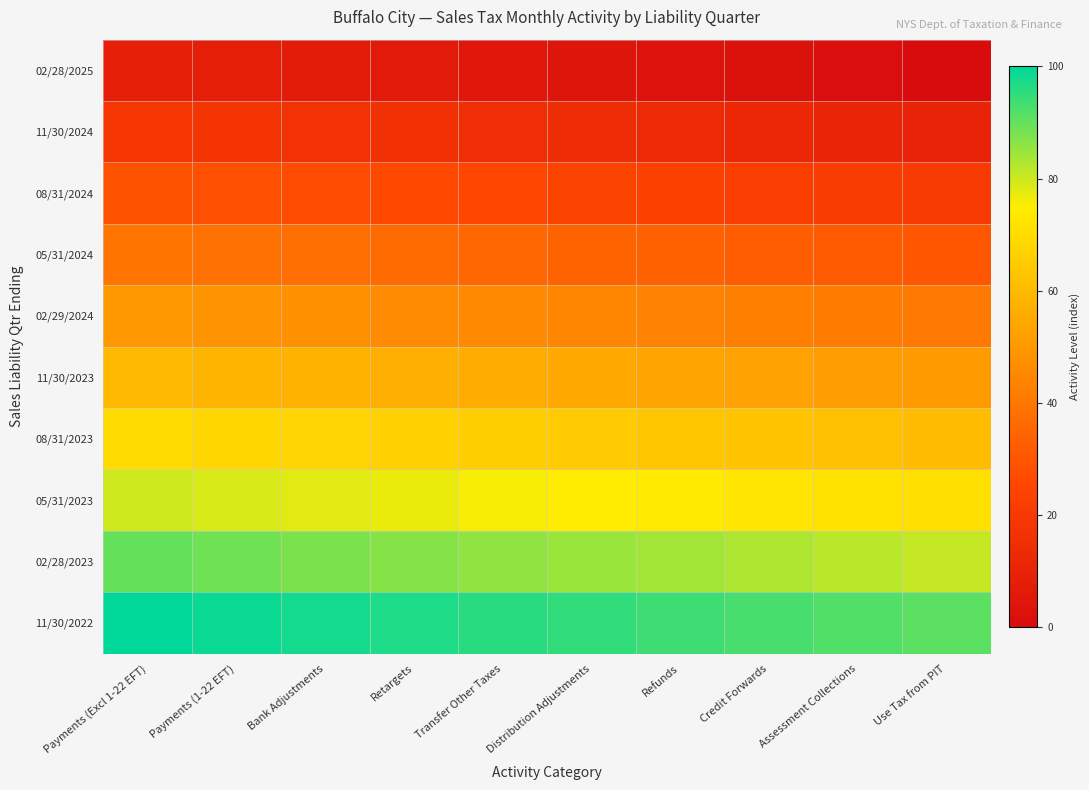

Reading right to left, list all the values displayed in this chart.

02/28/2025: Use Tax from PIT=0.0	Assessment Collections=1.0	Credit Forwards=2.0	Refunds=3.0	Distribution Adjustments=4.0	Transfer Other Taxes=5.1	Retargets=6.1	Bank Adjustments=7.1	Payments (1-22 EFT)=8.1	Payments (Excl 1-22 EFT)=9.1
11/30/2024: Use Tax from PIT=10.1	Assessment Collections=11.1	Credit Forwards=12.1	Refunds=13.1	Distribution Adjustments=14.1	Transfer Other Taxes=15.2	Retargets=16.2	Bank Adjustments=17.2	Payments (1-22 EFT)=18.2	Payments (Excl 1-22 EFT)=19.2
08/31/2024: Use Tax from PIT=20.2	Assessment Collections=21.2	Credit Forwards=22.2	Refunds=23.2	Distribution Adjustments=24.2	Transfer Other Taxes=25.3	Retargets=26.3	Bank Adjustments=27.3	Payments (1-22 EFT)=28.3	Payments (Excl 1-22 EFT)=29.3
05/31/2024: Use Tax from PIT=30.3	Assessment Collections=31.3	Credit Forwards=32.3	Refunds=33.3	Distribution Adjustments=34.3	Transfer Other Taxes=35.4	Retargets=36.4	Bank Adjustments=37.4	Payments (1-22 EFT)=38.4	Payments (Excl 1-22 EFT)=39.4
02/29/2024: Use Tax from PIT=40.4	Assessment Collections=41.4	Credit Forwards=42.4	Refunds=43.4	Distribution Adjustments=44.4	Transfer Other Taxes=45.5	Retargets=46.5	Bank Adjustments=47.5	Payments (1-22 EFT)=48.5	Payments (Excl 1-22 EFT)=49.5
11/30/2023: Use Tax from PIT=50.5	Assessment Collections=51.5	Credit Forwards=52.5	Refunds=53.5	Distribution Adjustments=54.5	Transfer Other Taxes=55.6	Retargets=56.6	Bank Adjustments=57.6	Payments (1-22 EFT)=58.6	Payments (Excl 1-22 EFT)=59.6
08/31/2023: Use Tax from PIT=60.6	Assessment Collections=61.6	Credit Forwards=62.6	Refunds=63.6	Distribution Adjustments=64.6	Transfer Other Taxes=65.7	Retargets=66.7	Bank Adjustments=67.7	Payments (1-22 EFT)=68.7	Payments (Excl 1-22 EFT)=69.7
05/31/2023: Use Tax from PIT=70.7	Assessment Collections=71.7	Credit Forwards=72.7	Refunds=73.7	Distribution Adjustments=74.7	Transfer Other Taxes=75.8	Retargets=76.8	Bank Adjustments=77.8	Payments (1-22 EFT)=78.8	Payments (Excl 1-22 EFT)=79.8
02/28/2023: Use Tax from PIT=80.8	Assessment Collections=81.8	Credit Forwards=82.8	Refunds=83.8	Distribution Adjustments=84.8	Transfer Other Taxes=85.9	Retargets=86.9	Bank Adjustments=87.9	Payments (1-22 EFT)=88.9	Payments (Excl 1-22 EFT)=89.9
11/30/2022: Use Tax from PIT=90.9	Assessment Collections=91.9	Credit Forwards=92.9	Refunds=93.9	Distribution Adjustments=94.9	Transfer Other Taxes=96.0	Retargets=97.0	Bank Adjustments=98.0	Payments (1-22 EFT)=99.0	Payments (Excl 1-22 EFT)=100.0